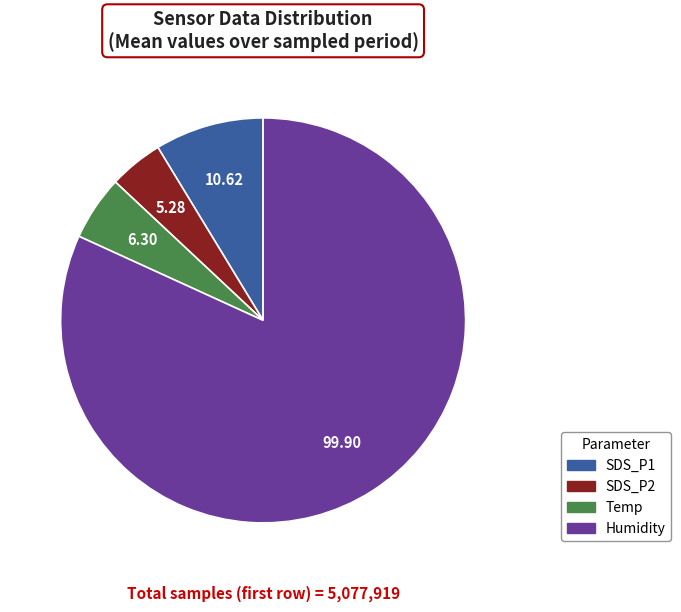

Is the sum of Humidity and SDS_P2 greater than half?

Yes